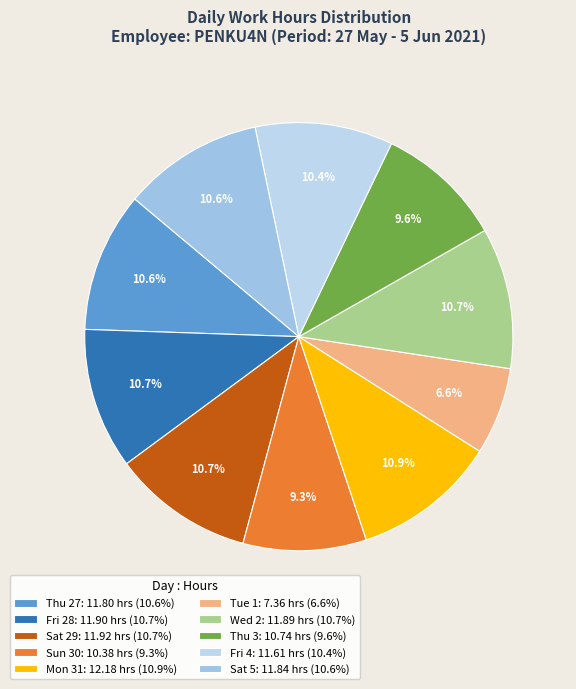

Count the number of slices in the pie.

10